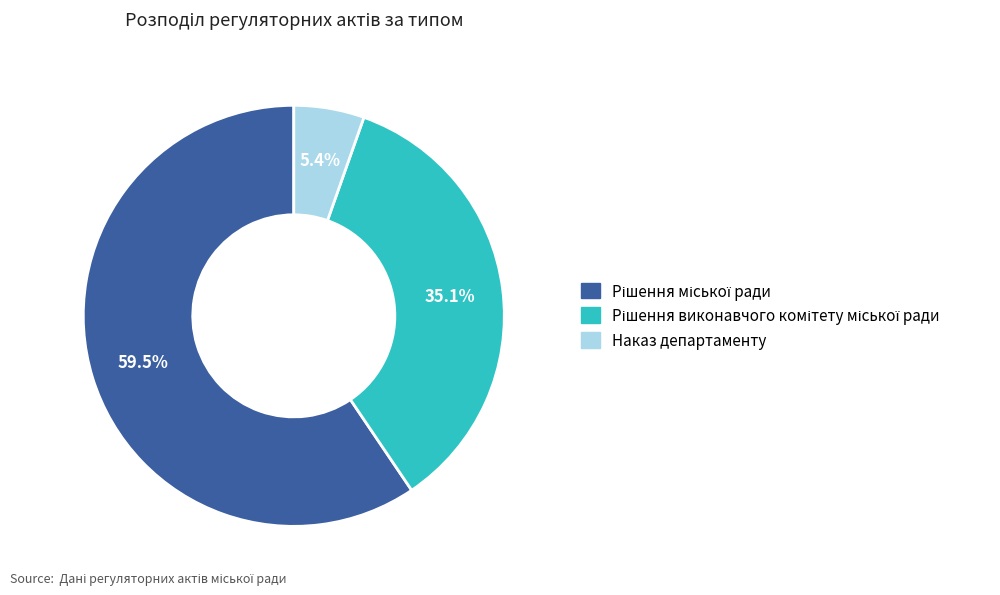

How much of the chart is everything except Наказ департаменту?

94.6%